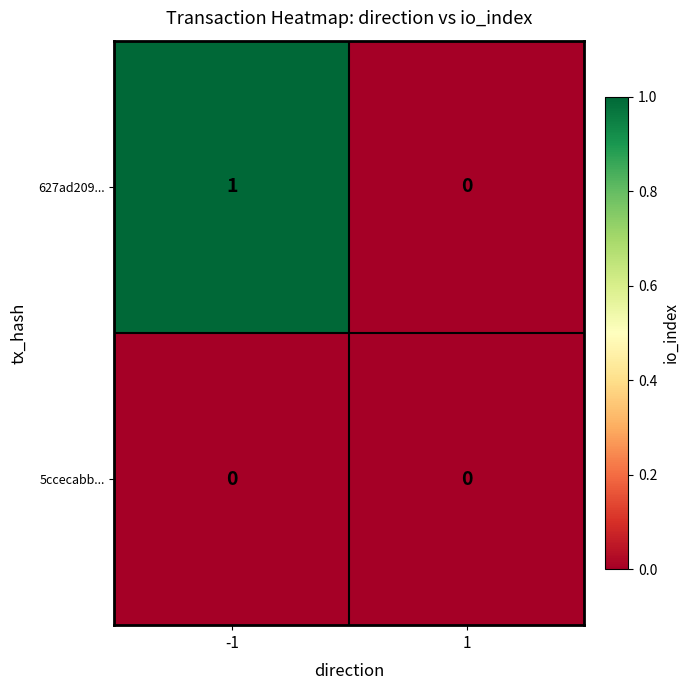

Is it true that 5ccecabb... equals 0 at 1?

True